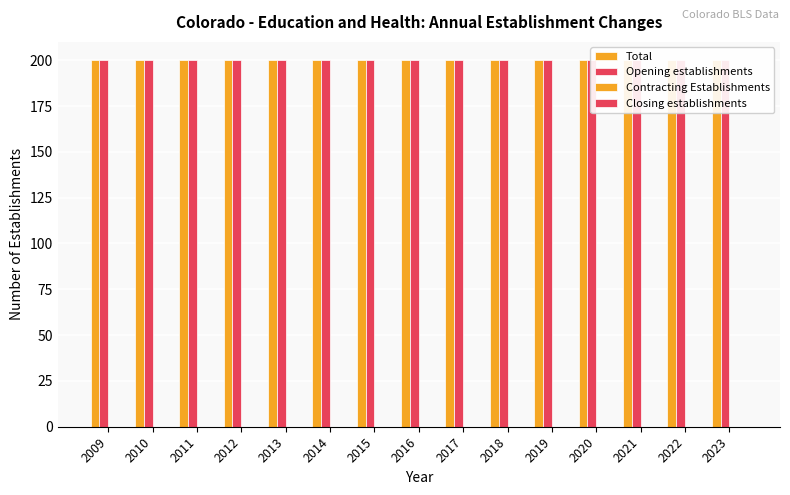

How many distinct data groups are displayed?

4